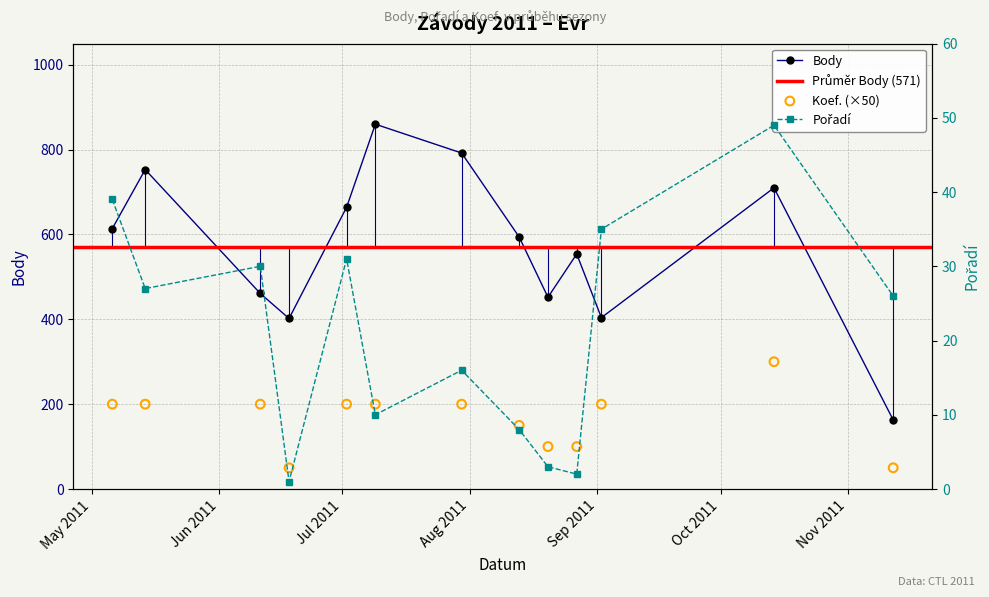

How many interior local valleys does the Body series have?

3